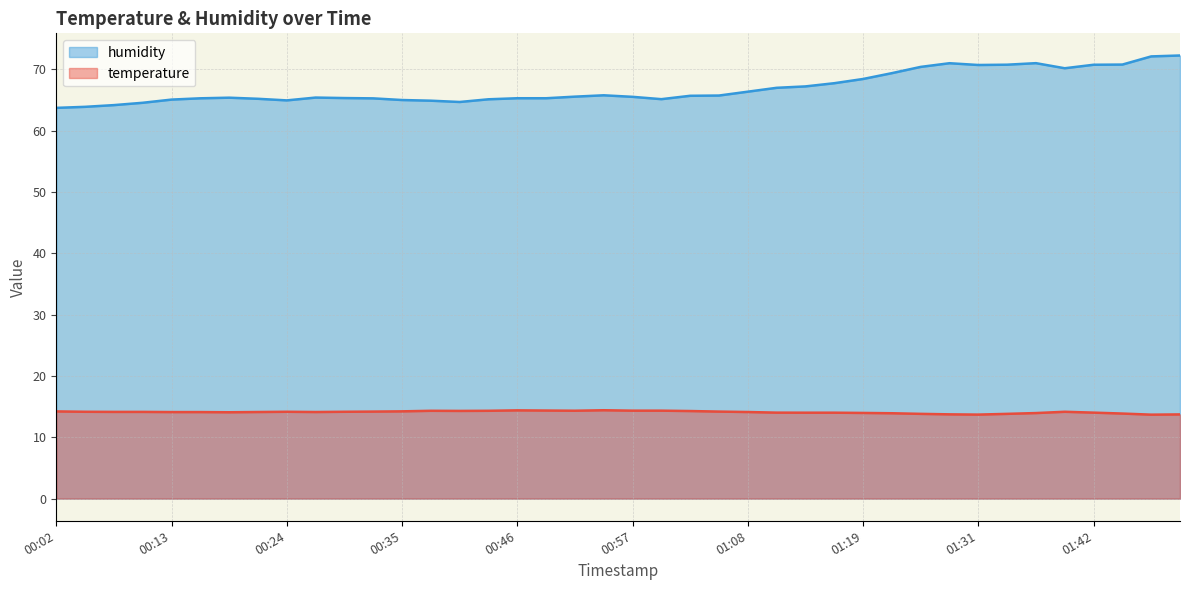

What is the difference between the temperature values at 00:54 and 00:16?

0.3